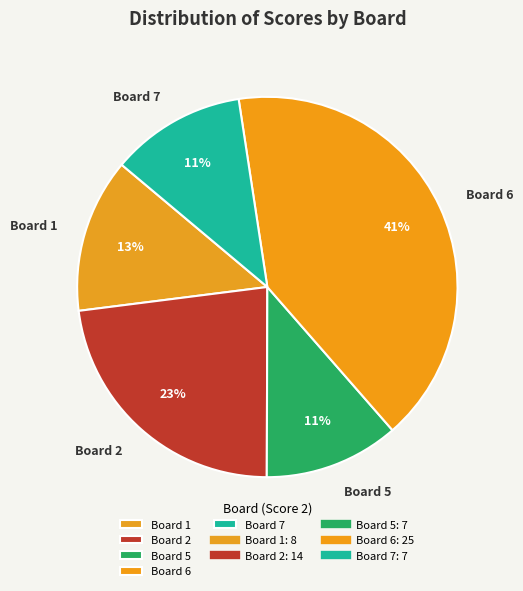

Combined, do Board 6 and Board 7 account for over 50%?

Yes